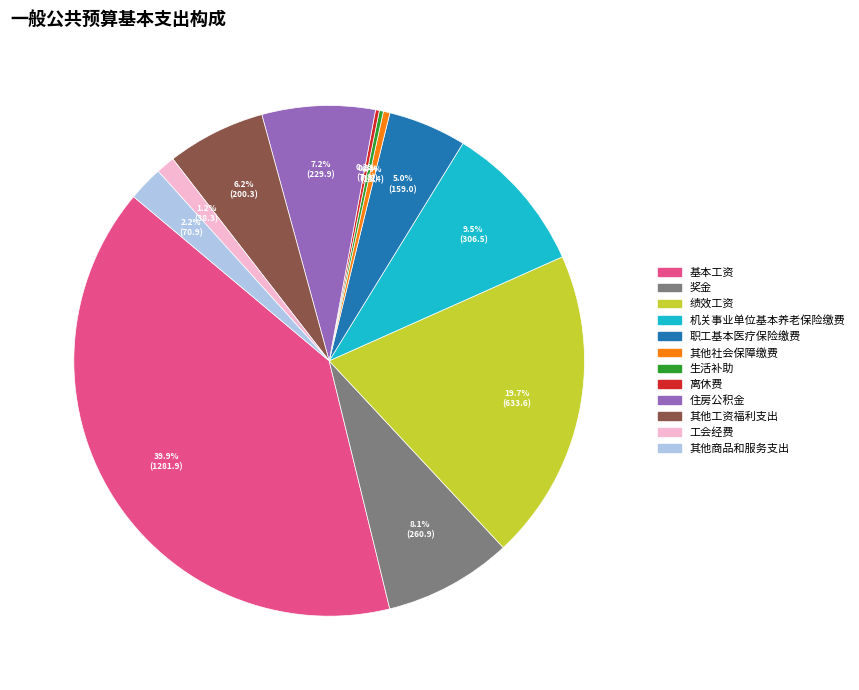

Between 工会经费 and 住房公积金, which is larger?

住房公积金